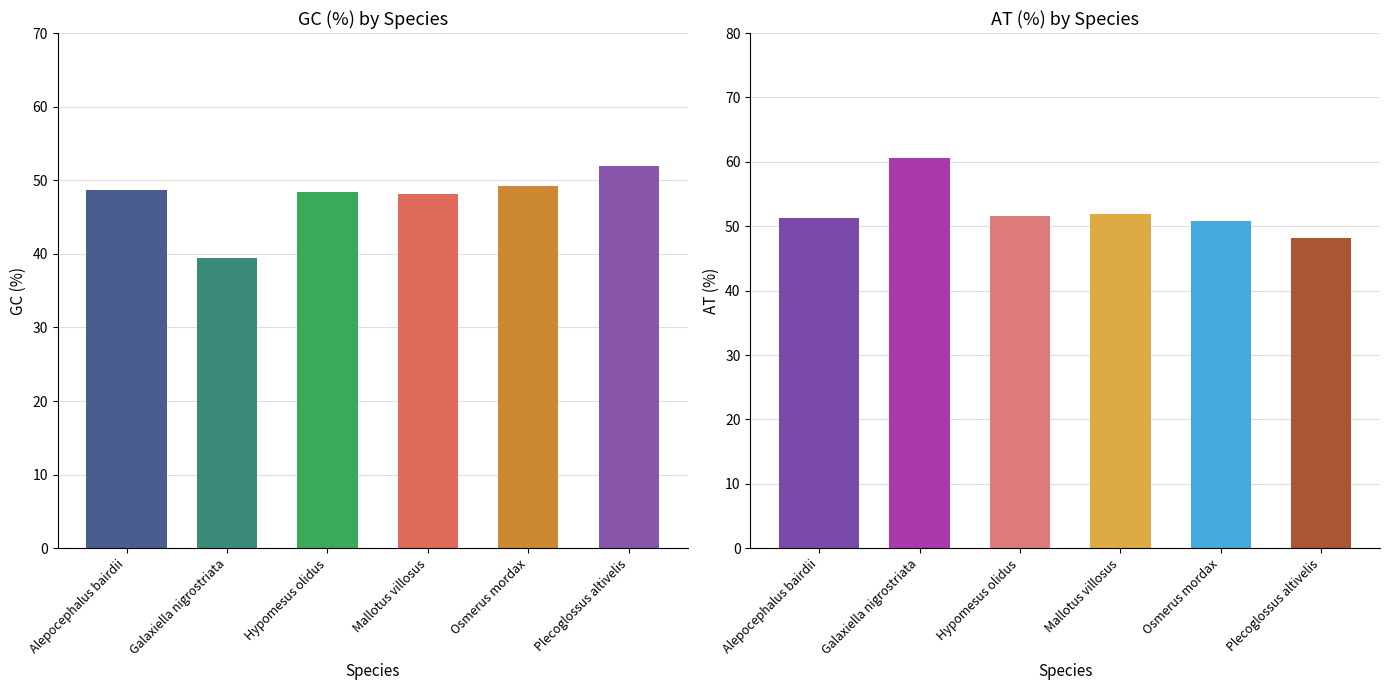

At which label does GC (%) reach its minimum?

Galaxiella nigrostriata